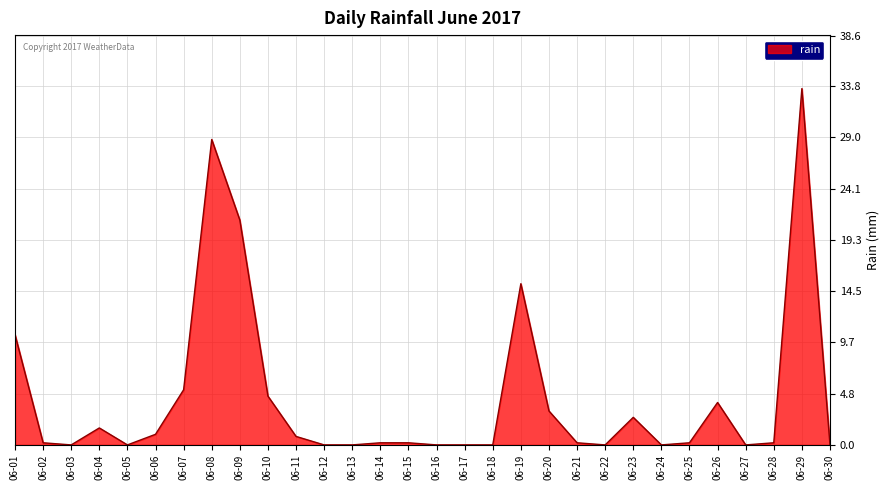

The value at 06-30 is 0.0. True or false?

True